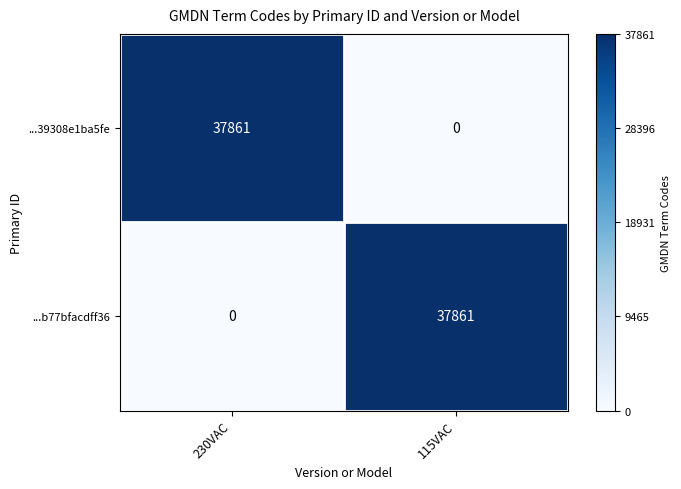

What is the spread (max minus min) of values at 230VAC?

37861